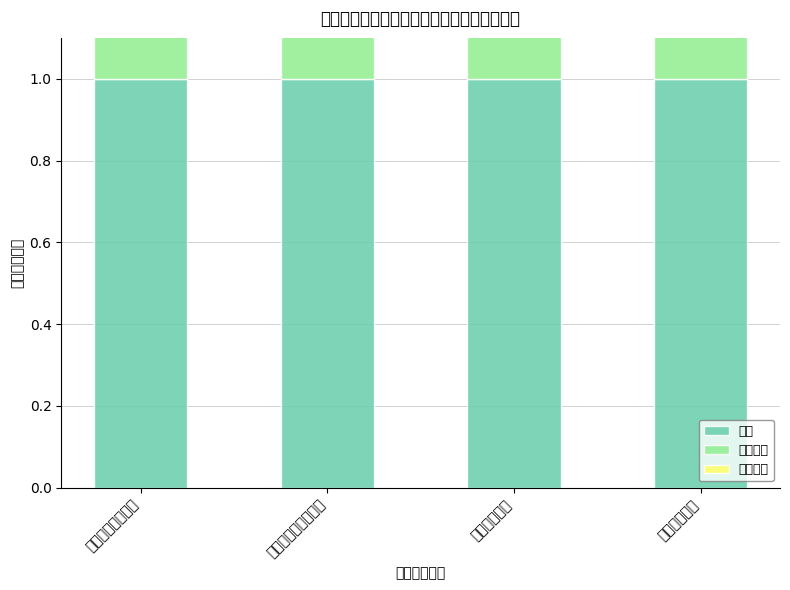

Reading left to right, what are all the values shown in this chart?

合计: 一般公共服务支出=1.0	社会保障和就业支出=1.0	卫生健康支出=1.0	住房保障支出=1.0
基本支出: 一般公共服务支出=1.0	社会保障和就业支出=1.0	卫生健康支出=1.0	住房保障支出=1.0
人员经费: 一般公共服务支出=0.9	社会保障和就业支出=1.0	卫生健康支出=1.0	住房保障支出=1.0